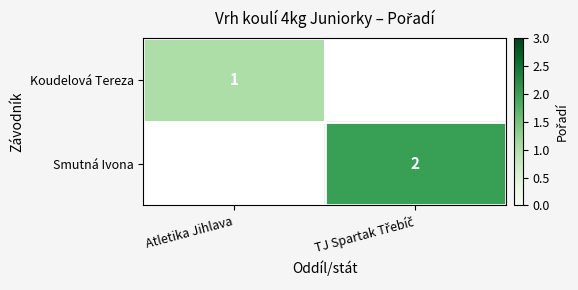

True or false: Koudelová Tereza has a value of 0 at Atletika Jihlava.

False